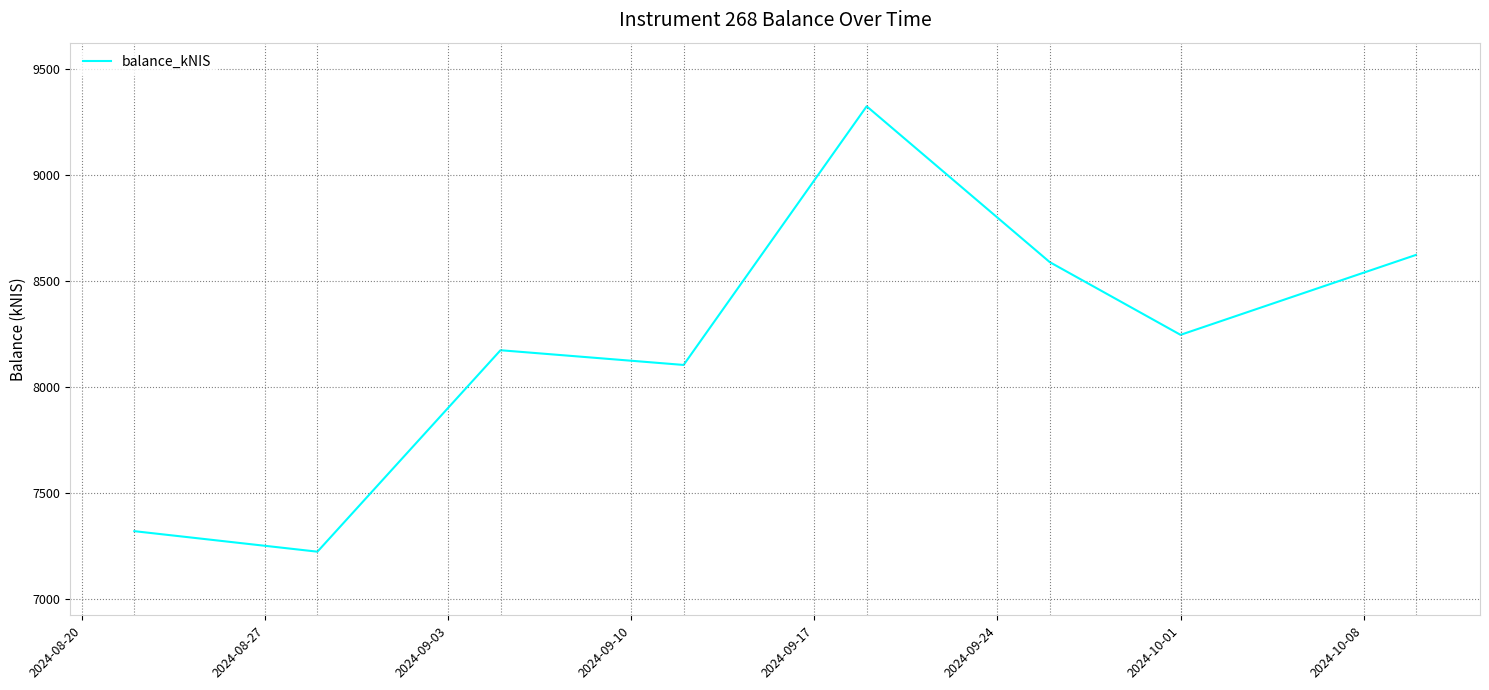

True or false: there are more than 1 points higher than both neighbors.

True